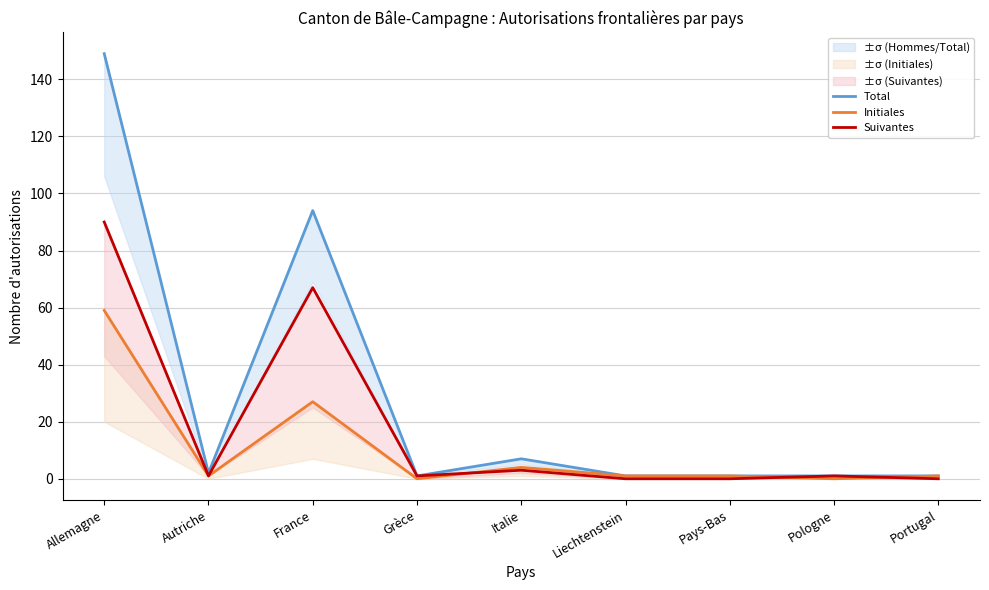

True or false: Initiales and Total intersect in this chart.

False